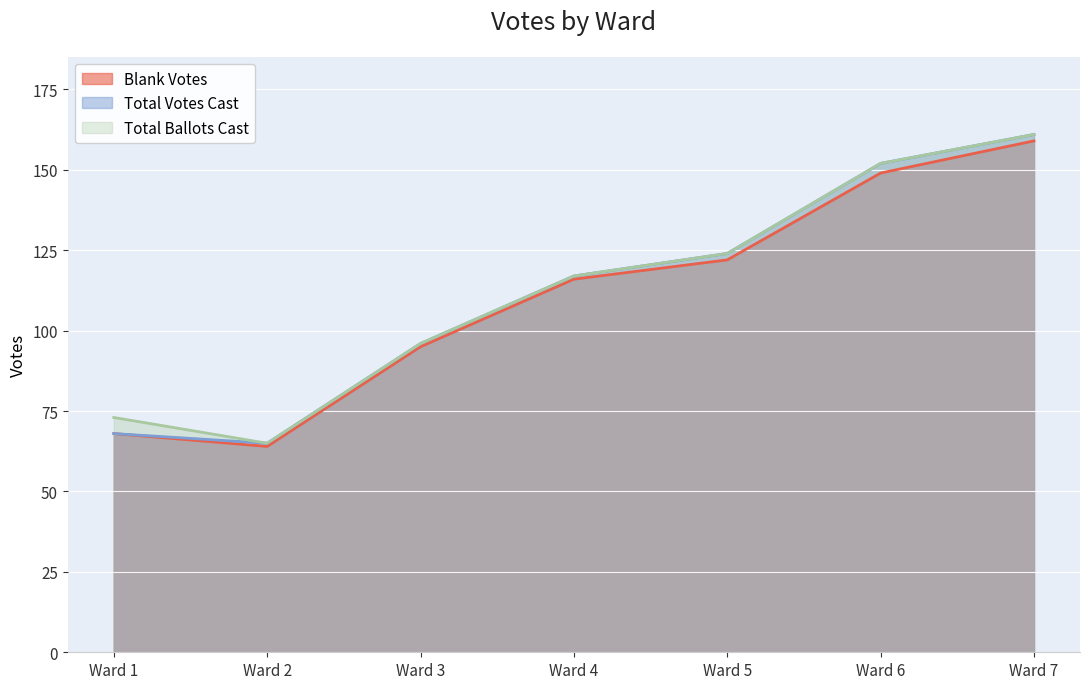

Which series has the largest range (max minus min)?

Total Votes Cast